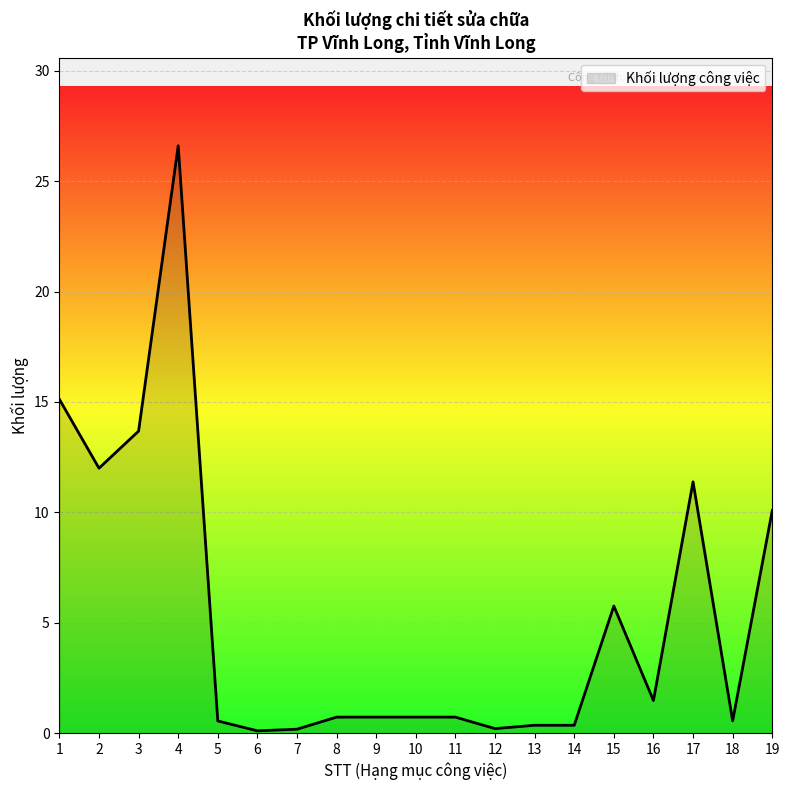

Where is the first local minimum?

2